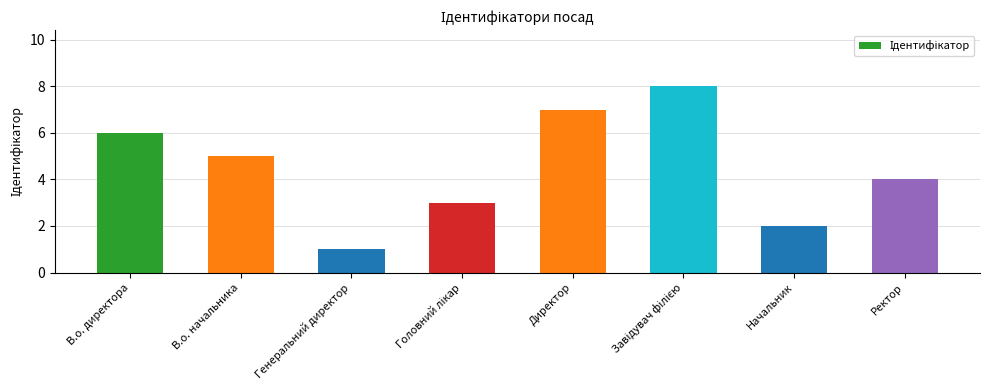

True or false: the data shows 4 at Ректор.

True